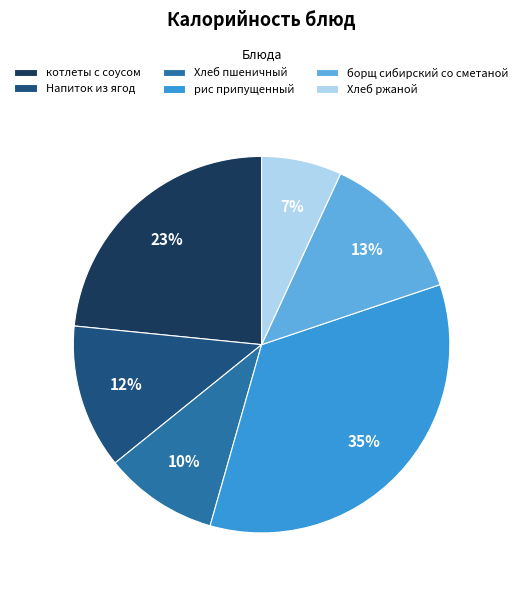

Which has a higher value, борщ сибирский со сметаной or Хлеб пшеничный?

борщ сибирский со сметаной